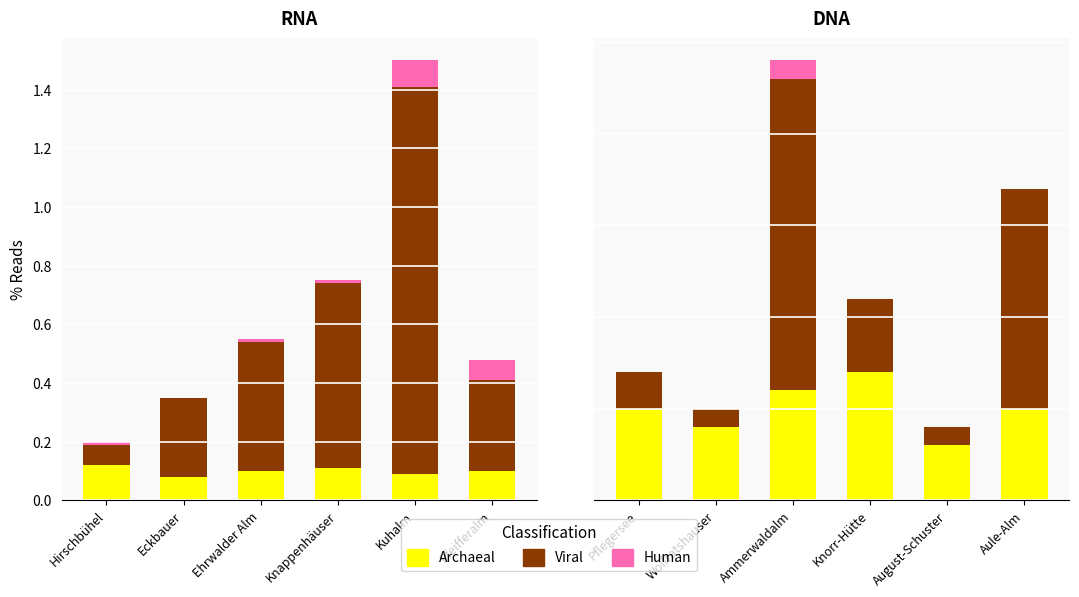

What position from the right is August-Schuster?

2